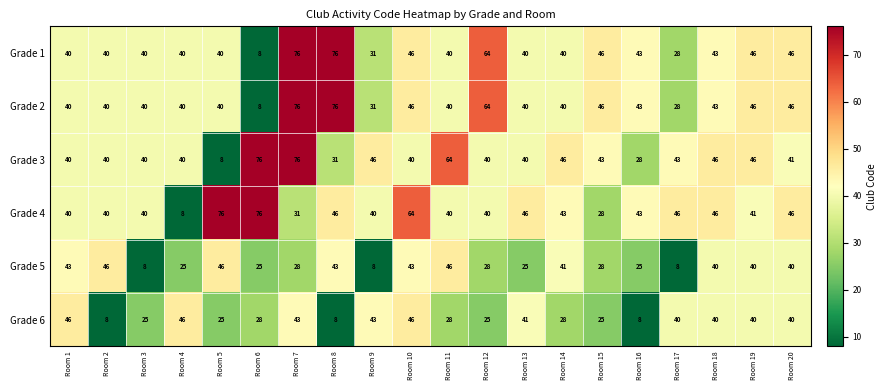

Read the Grade 1 value at Room 7, to the nearest 10.

80